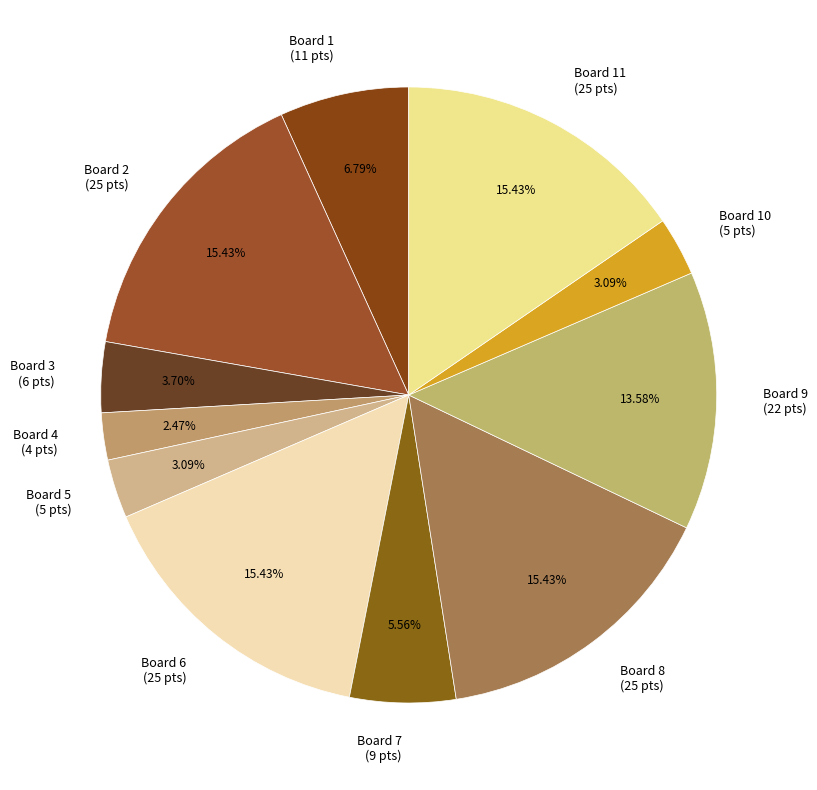

Does any single category account for the majority?

No